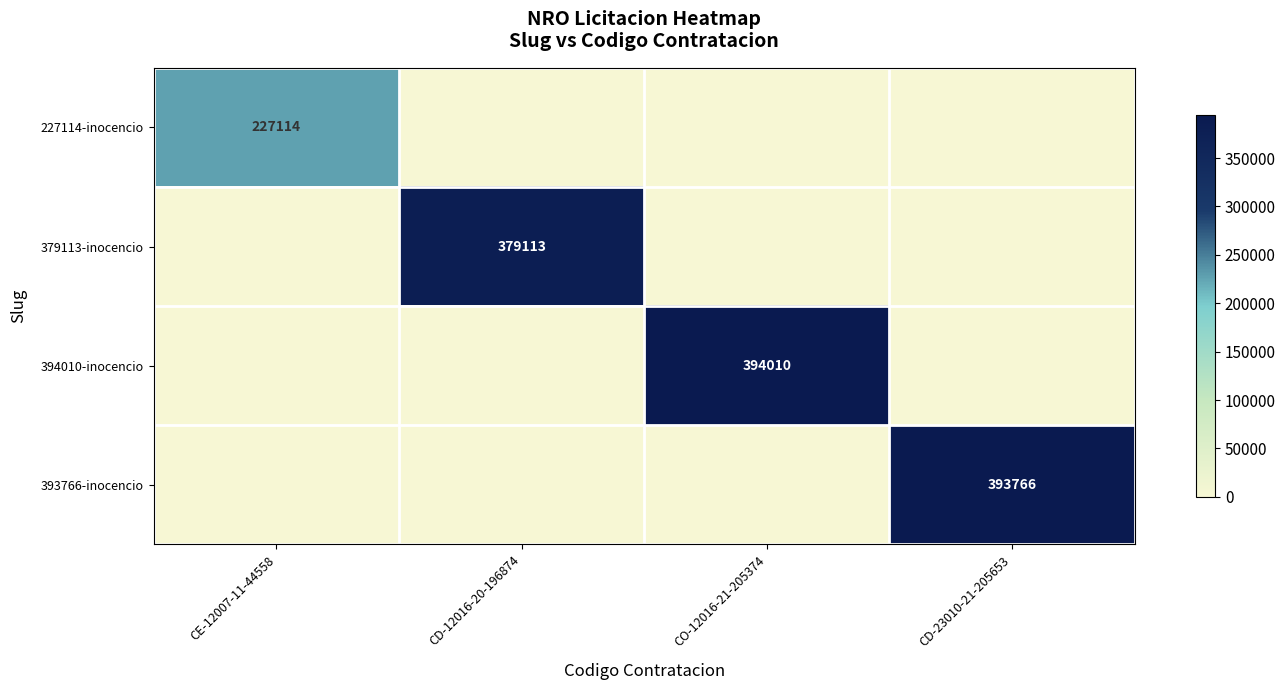

The 393766-inocencio series shows 393766 at CD-23010-21-205653. True or false?

True